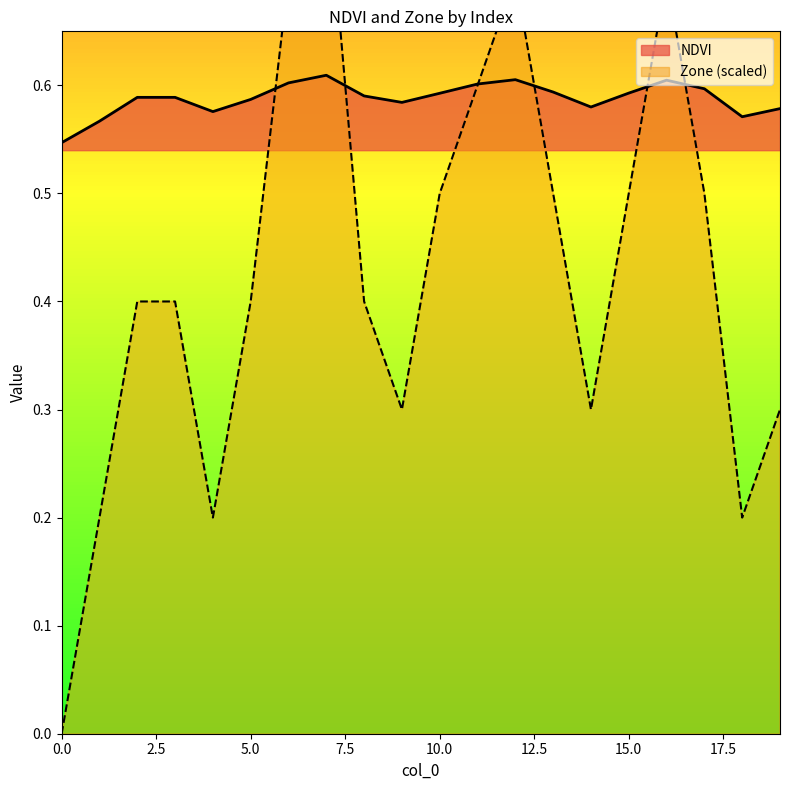

Count the number of categories in the chart.

20